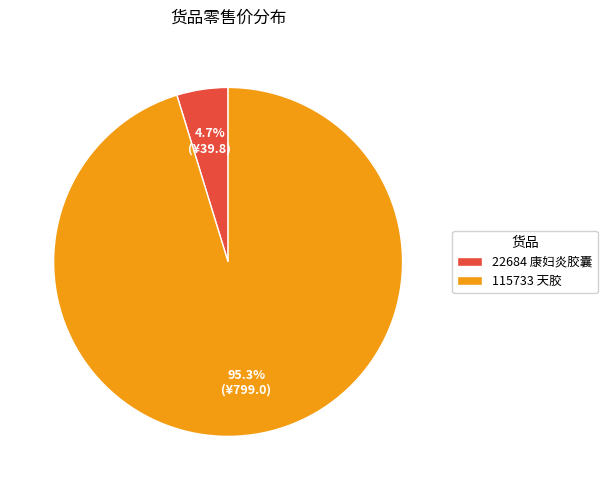

Is it true that 22684 康妇炎胶囊 is 5% of the pie?

True